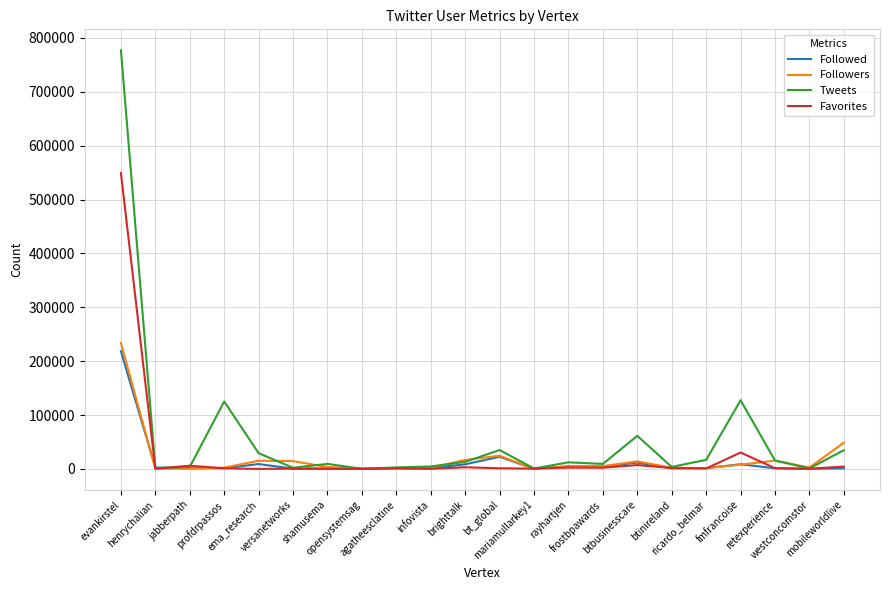

Which series has the largest range (max minus min)?

Tweets